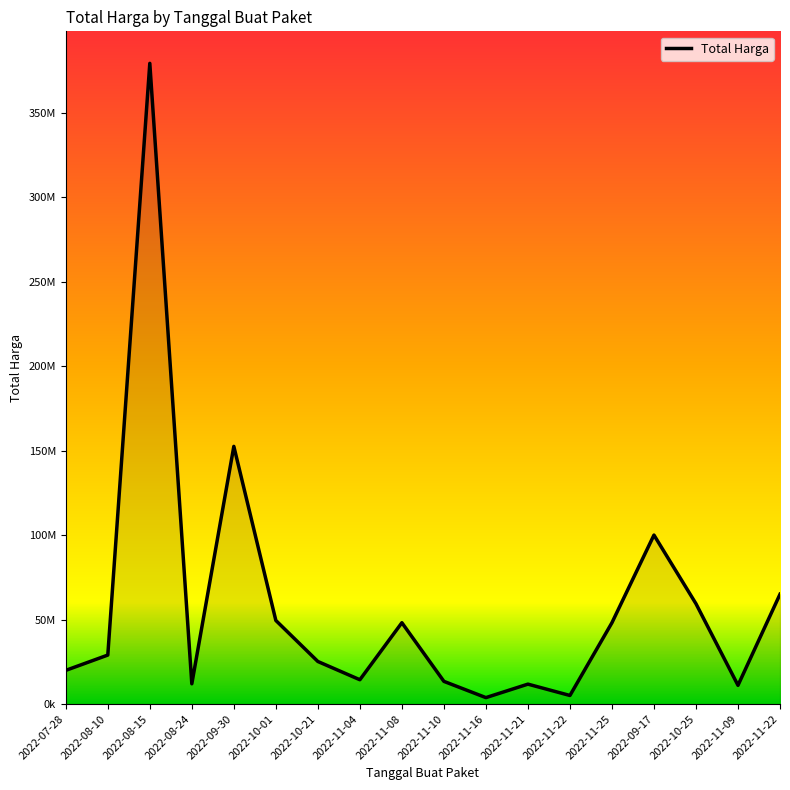

Does the chart display data point markers on the line(s)?

No